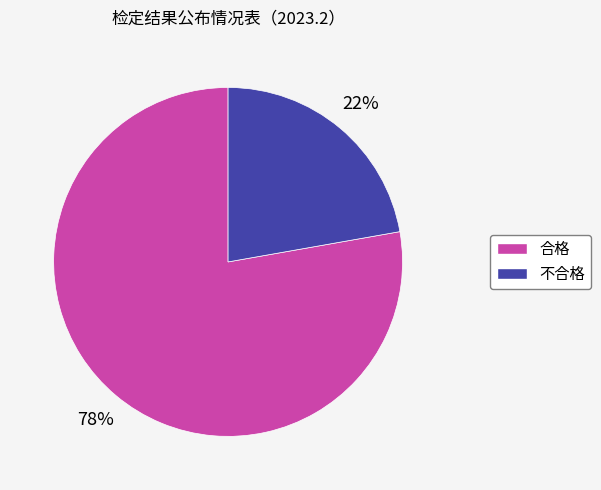

Is the sum of 合格 and 不合格 greater than half?

Yes